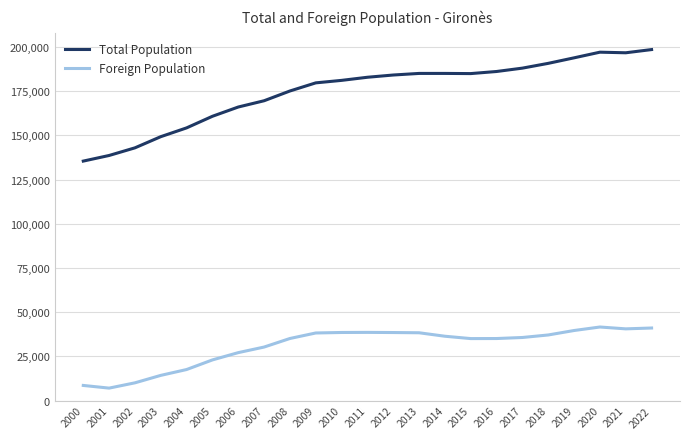

What is the lowest value of the Total Population series?

135482